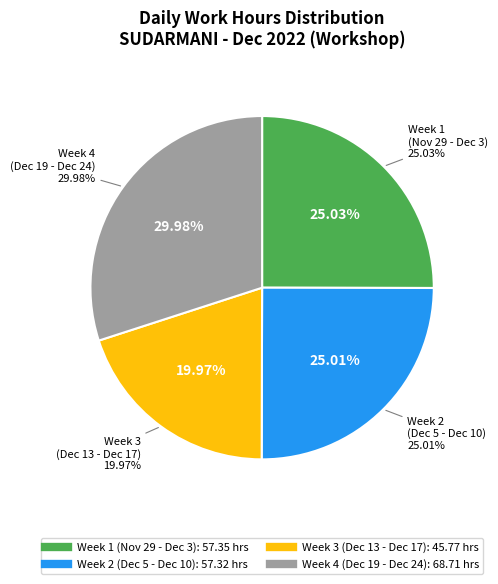

Is there a majority slice in this chart?

No